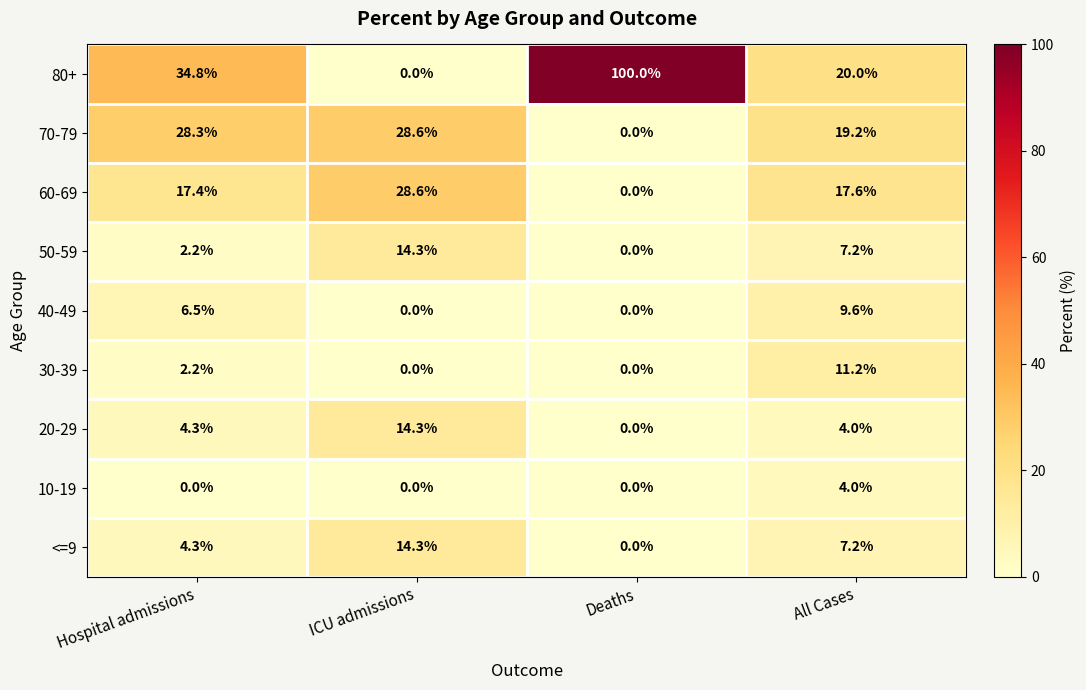

Is the value of 20-29 at Hospital admissions greater than the value of 50-59 at Deaths?

Yes